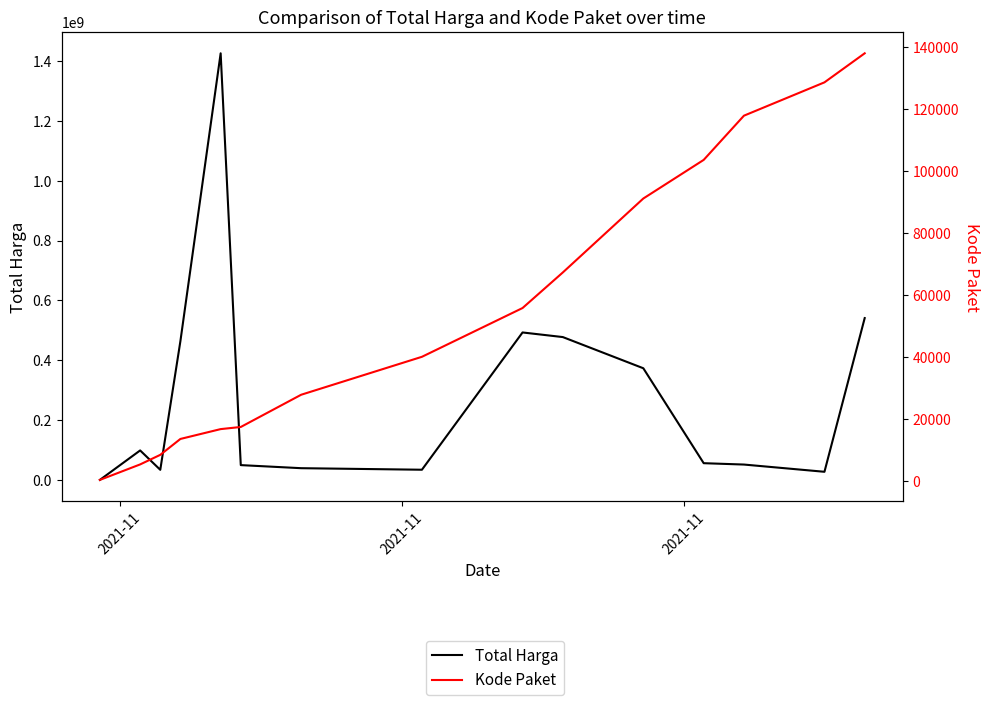

Is the value of Total Harga at 5 greater than the value of Kode Paket at 5?

Yes